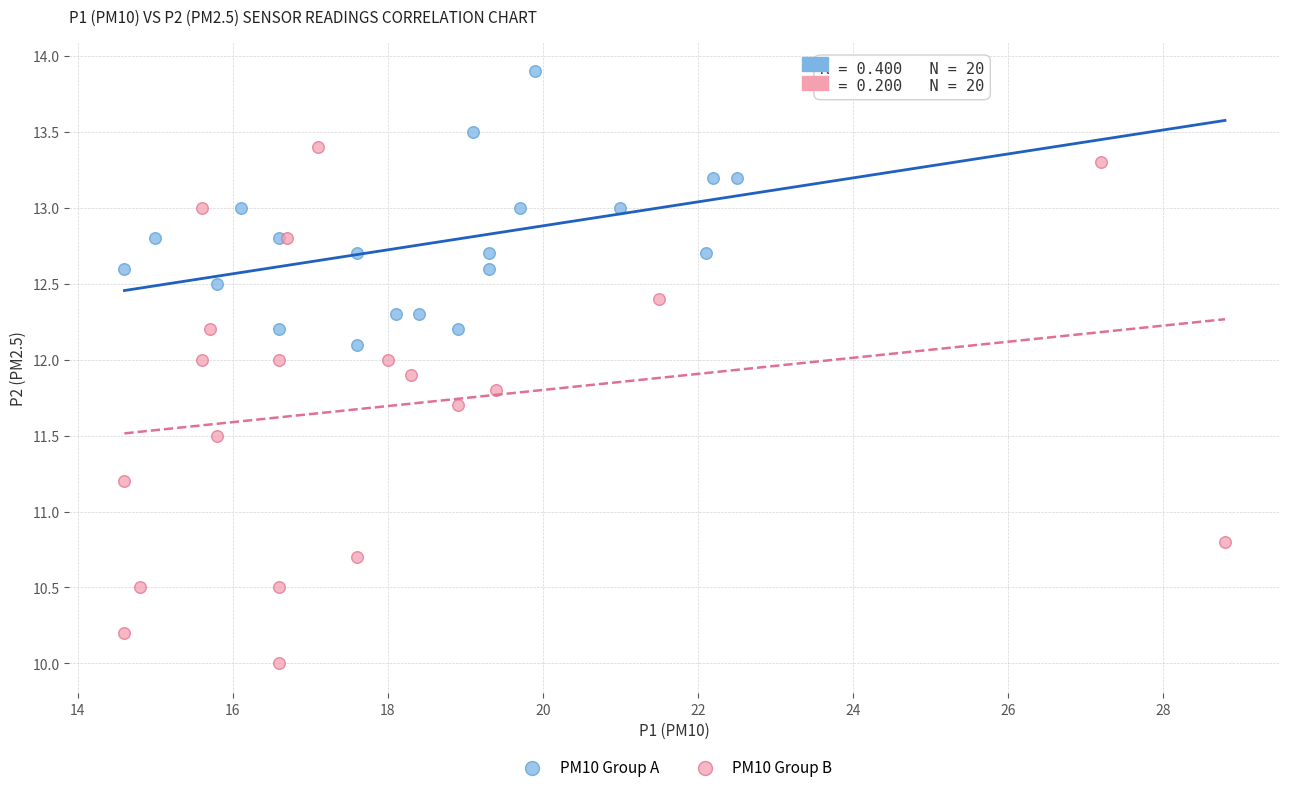

Which series contains the lowest Y value?

PM10 Group B